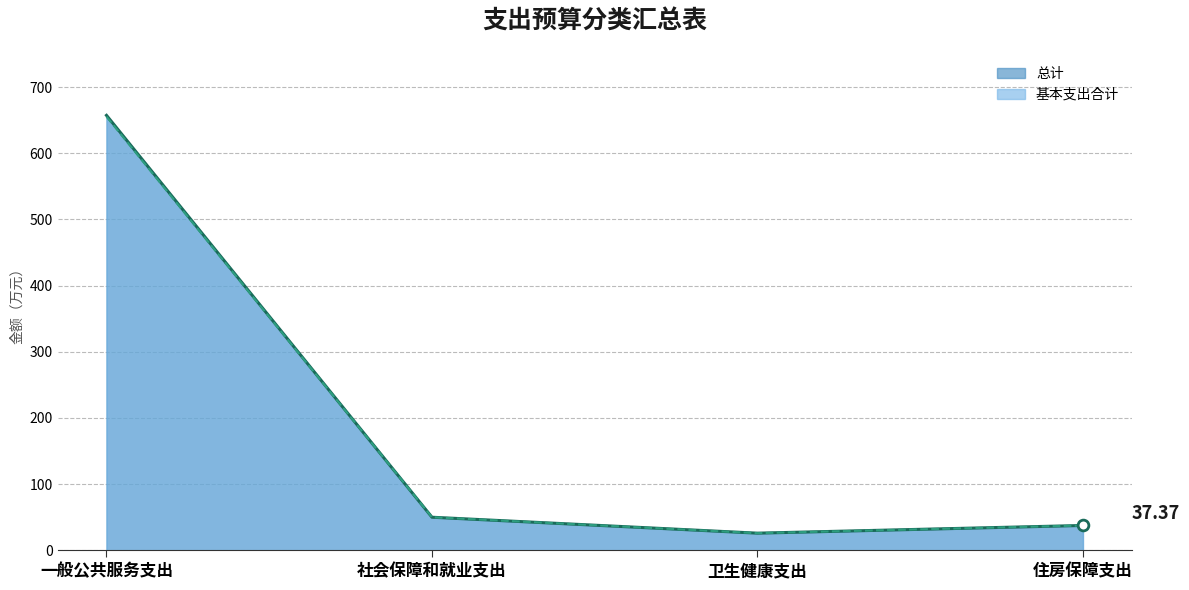

Is the value of 总计 at 社会保障和就业支出 greater than the value of 基本支出合计 at 社会保障和就业支出?

No